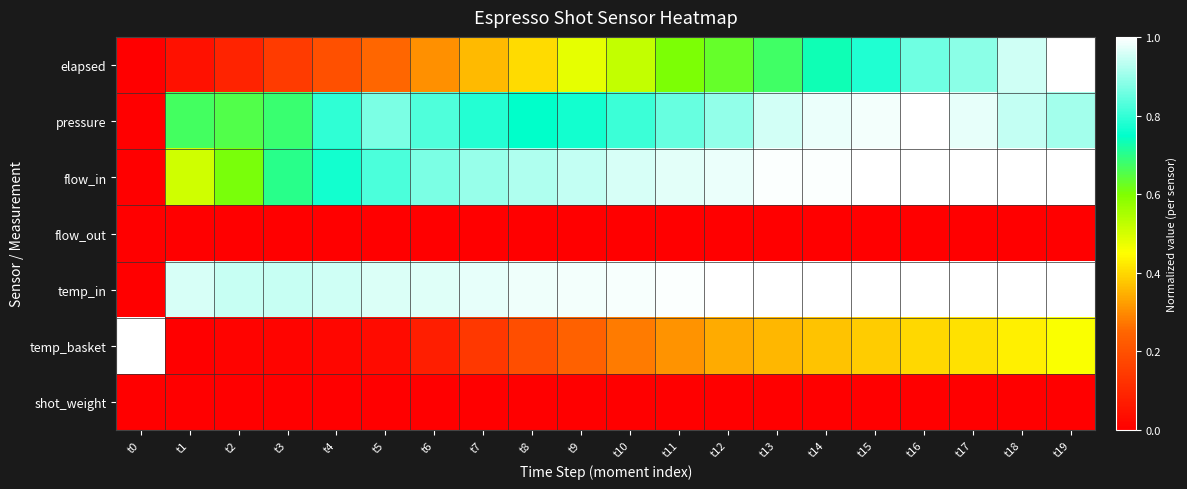

How many categories are shown in the chart?

20